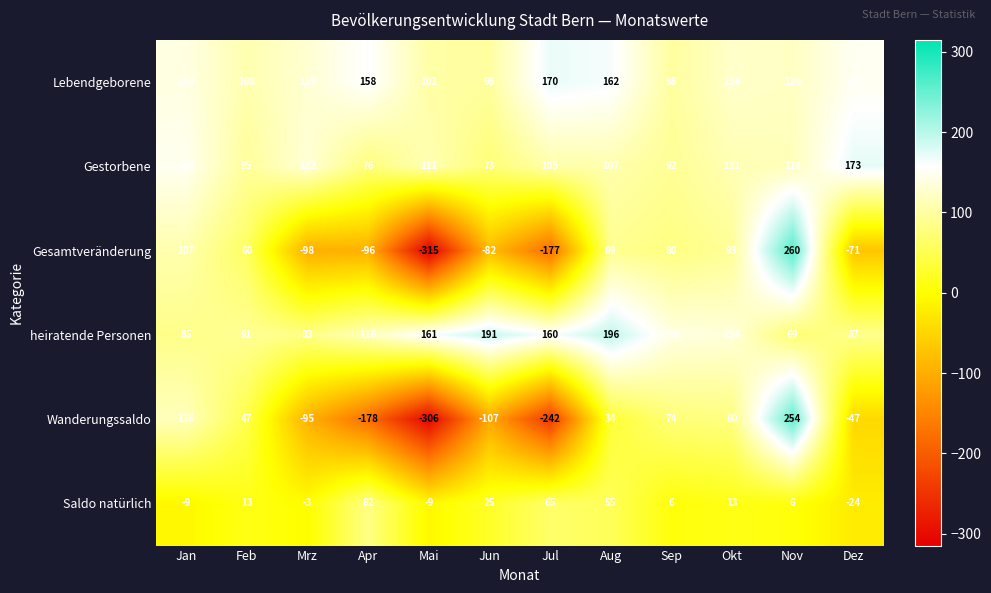

What is the minimum value shown in the chart?

-315